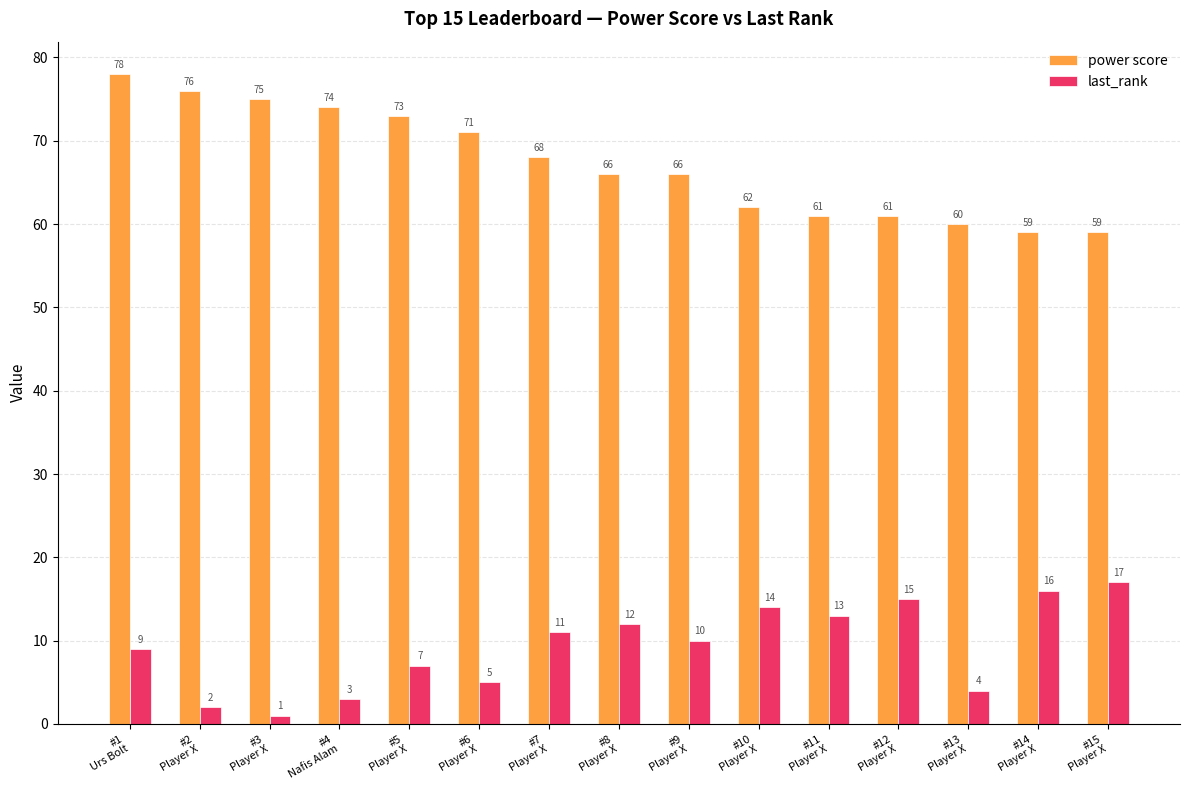

At which label is power score closest to 68?

#7
Player X